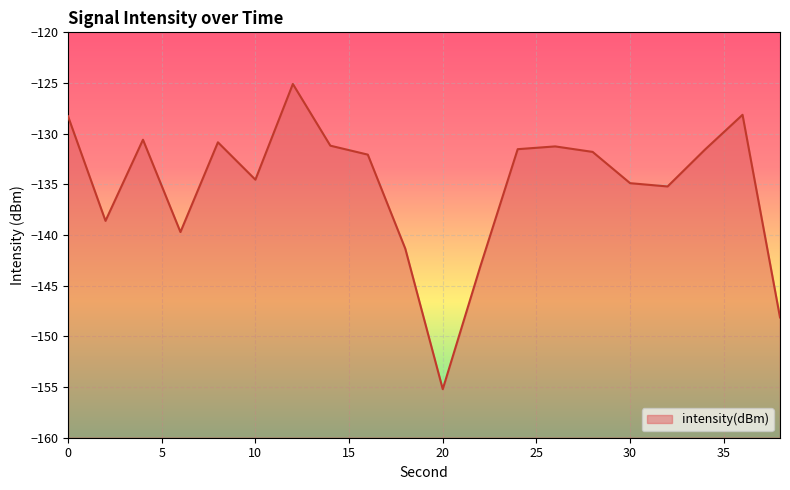

True or false: the data shows -143.1 at 22.

True